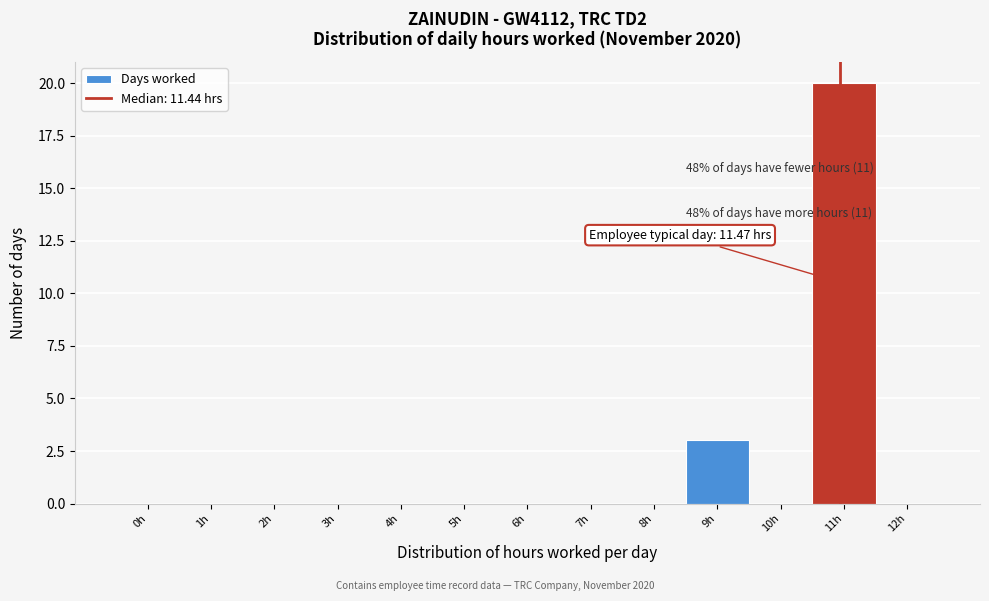

Reading left to right, extract all data points from this chart.

0h=0	1h=0	2h=0	3h=0	4h=0	5h=0	6h=0	7h=0	8h=0	9h=3	10h=0	11h=20	12h=0